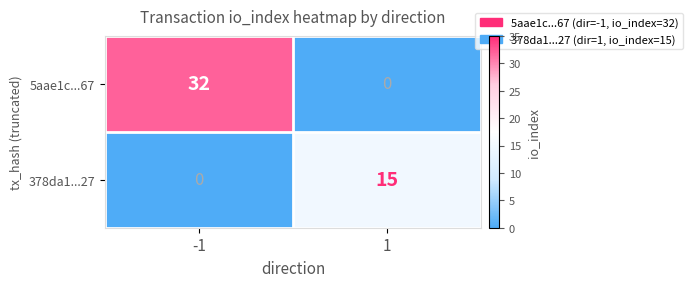

What is the spread (max minus min) of values at -1?

32